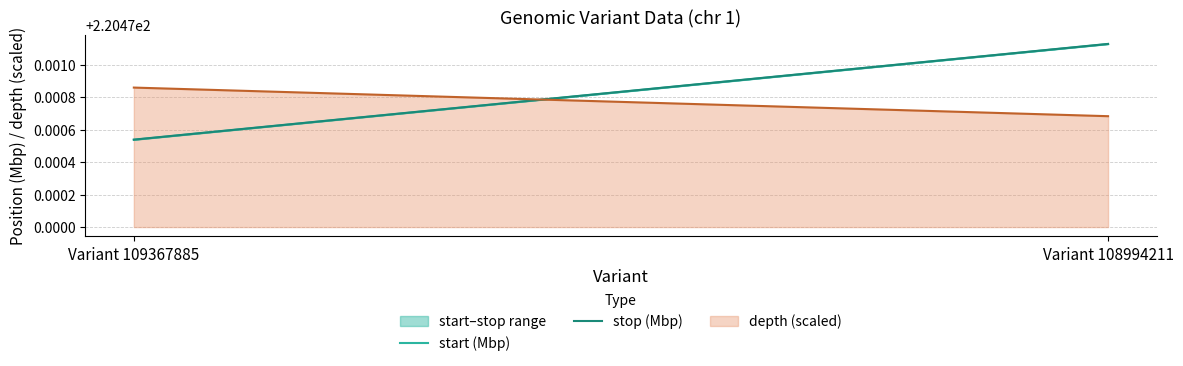

Which series has the largest total across all categories?

stop (Mbp)